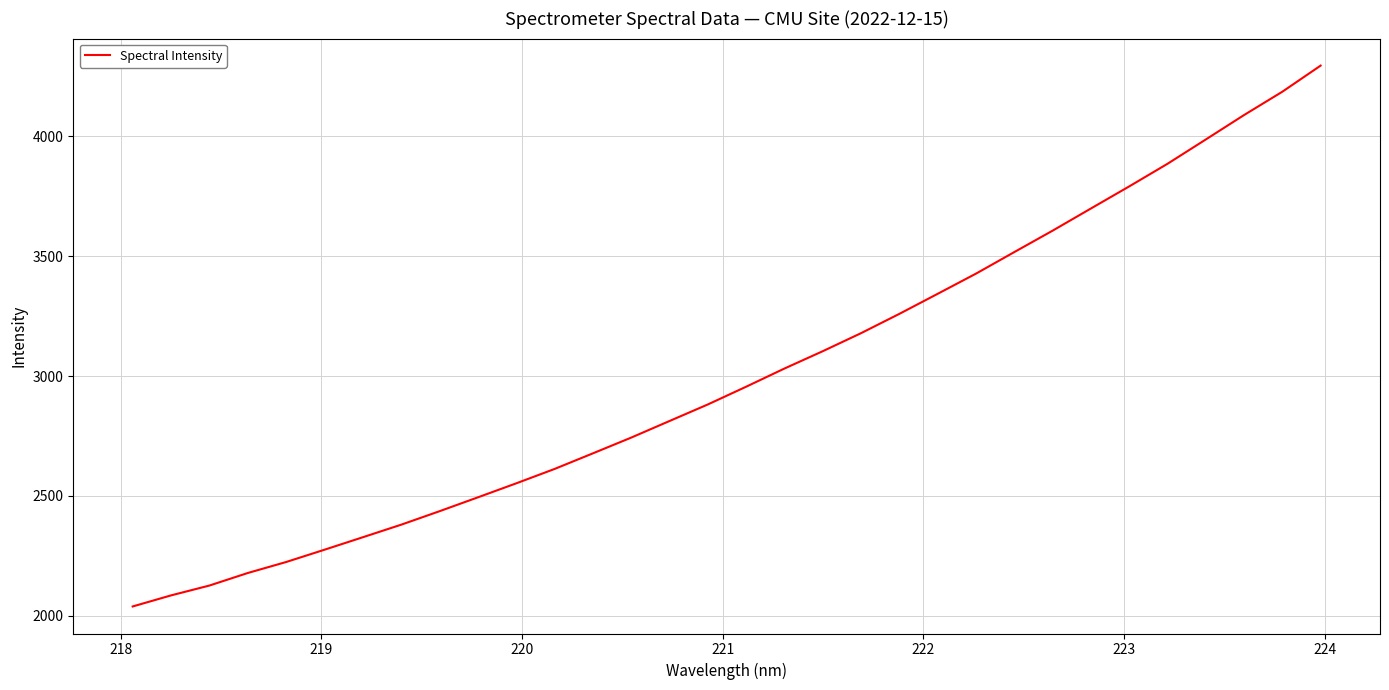

What is the smallest value displayed?

2038.8